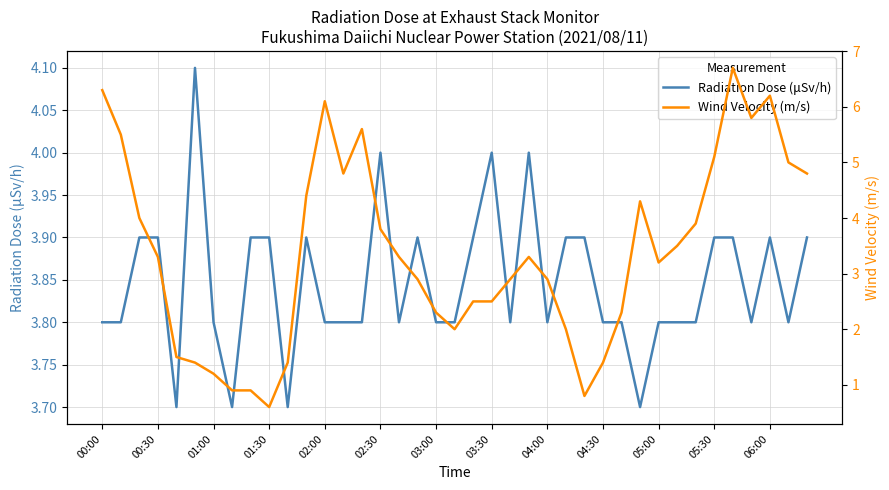

What is the highest value of the Radiation Dose (μSv/h) series?

4.1